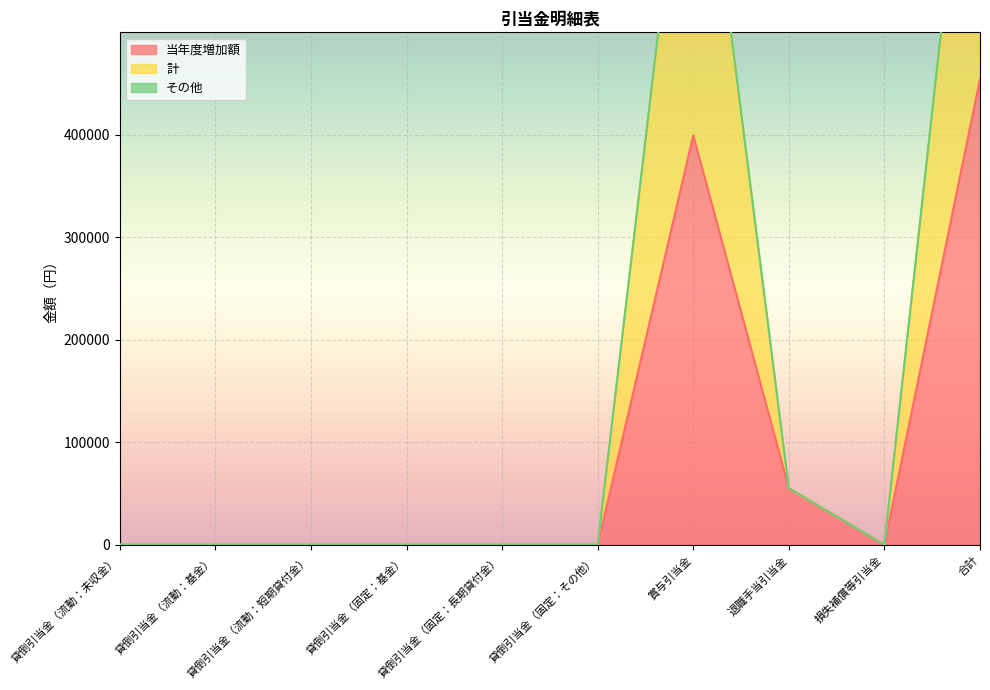

True or false: 計 and 当年度増加額 cross at least once.

False